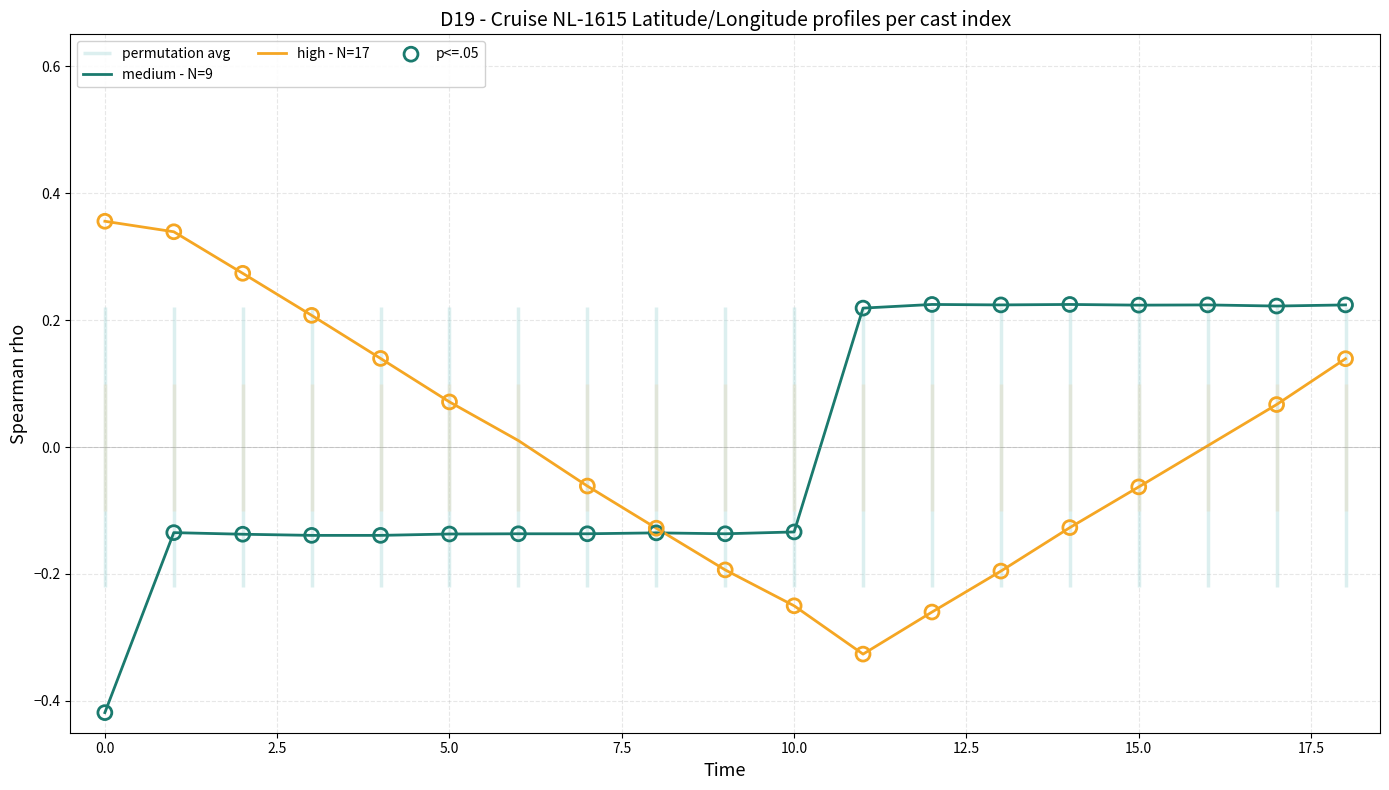

Which series reaches the minimum Y coordinate?

Latitude (medium - N=9)